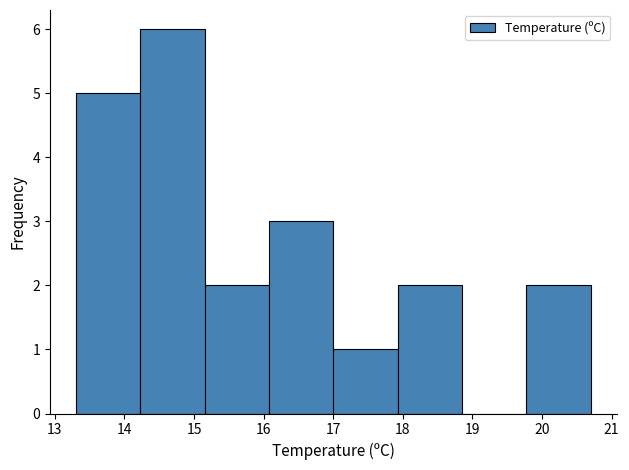

Reading left to right, transcribe this chart: for each bar, give the range it covers on the x-axis and its height. Neither the bar edges nor the heights are printed on the chart, so give them approximately, as read against the axes.

13.3 to 14.2: 5
14.2 to 15.2: 6
15.2 to 16.1: 2
16.1 to 17.0: 3
17.0 to 17.9: 1
17.9 to 18.9: 2
18.9 to 19.8: 0
19.8 to 20.7: 2